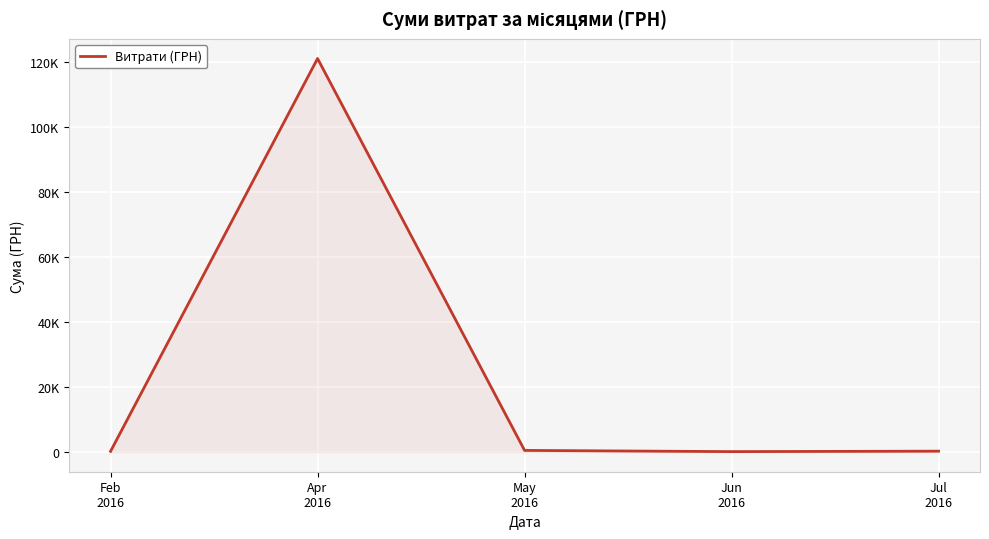

Does the chart display data point markers on the line(s)?

No